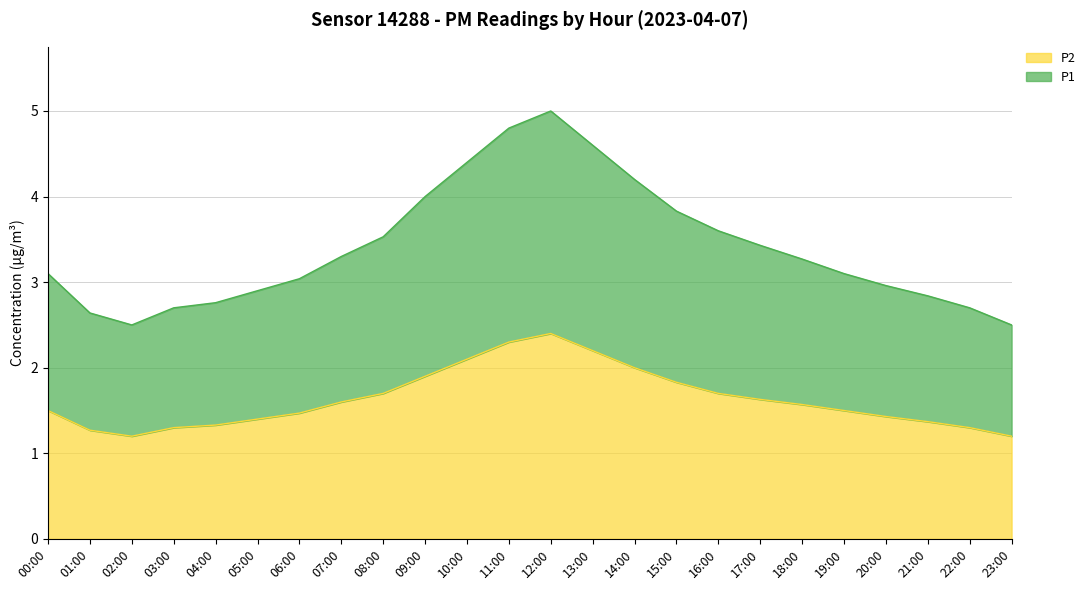

Reading left to right, list all the values displayed in this chart.

P1: 3.1	2.6	2.5	2.7	2.8	2.9	3.0	3.3	3.5	4.0	4.4	4.8	5.0	4.6	4.2	3.8	3.6	3.4	3.3	3.1	3.0	2.8	2.7	2.5
P2: 1.5	1.3	1.2	1.3	1.3	1.4	1.5	1.6	1.7	1.9	2.1	2.3	2.4	2.2	2.0	1.8	1.7	1.6	1.6	1.5	1.4	1.4	1.3	1.2